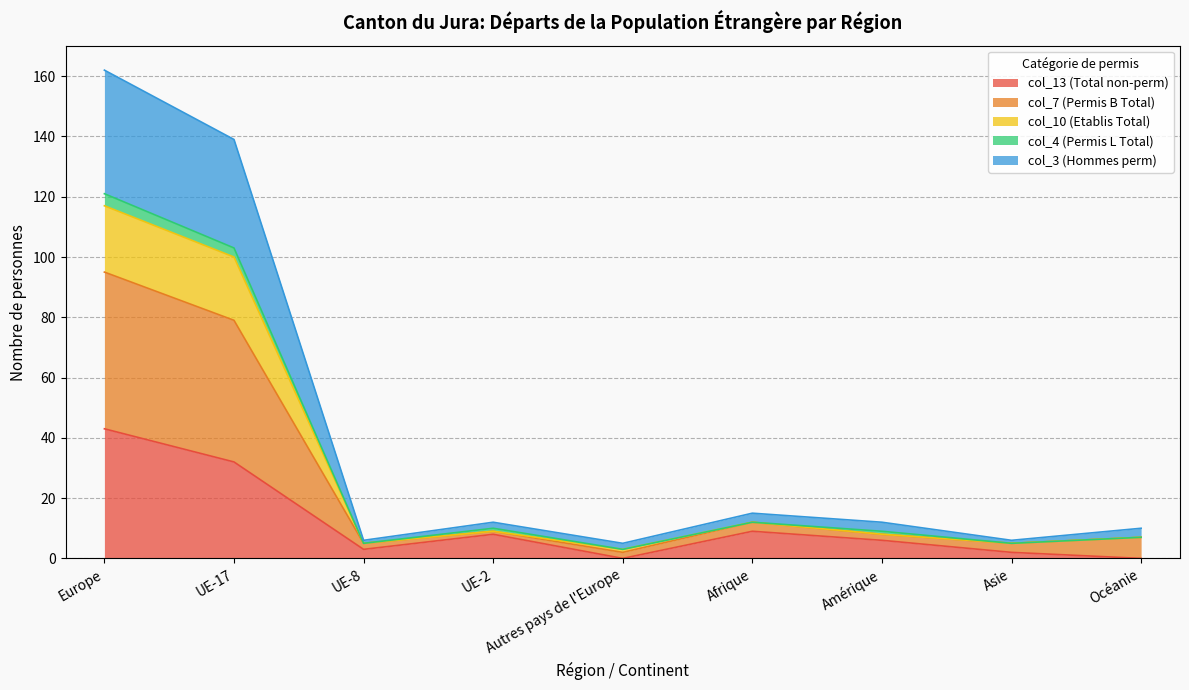

What is the highest value of the col_13 (Total non-perm) series?

43